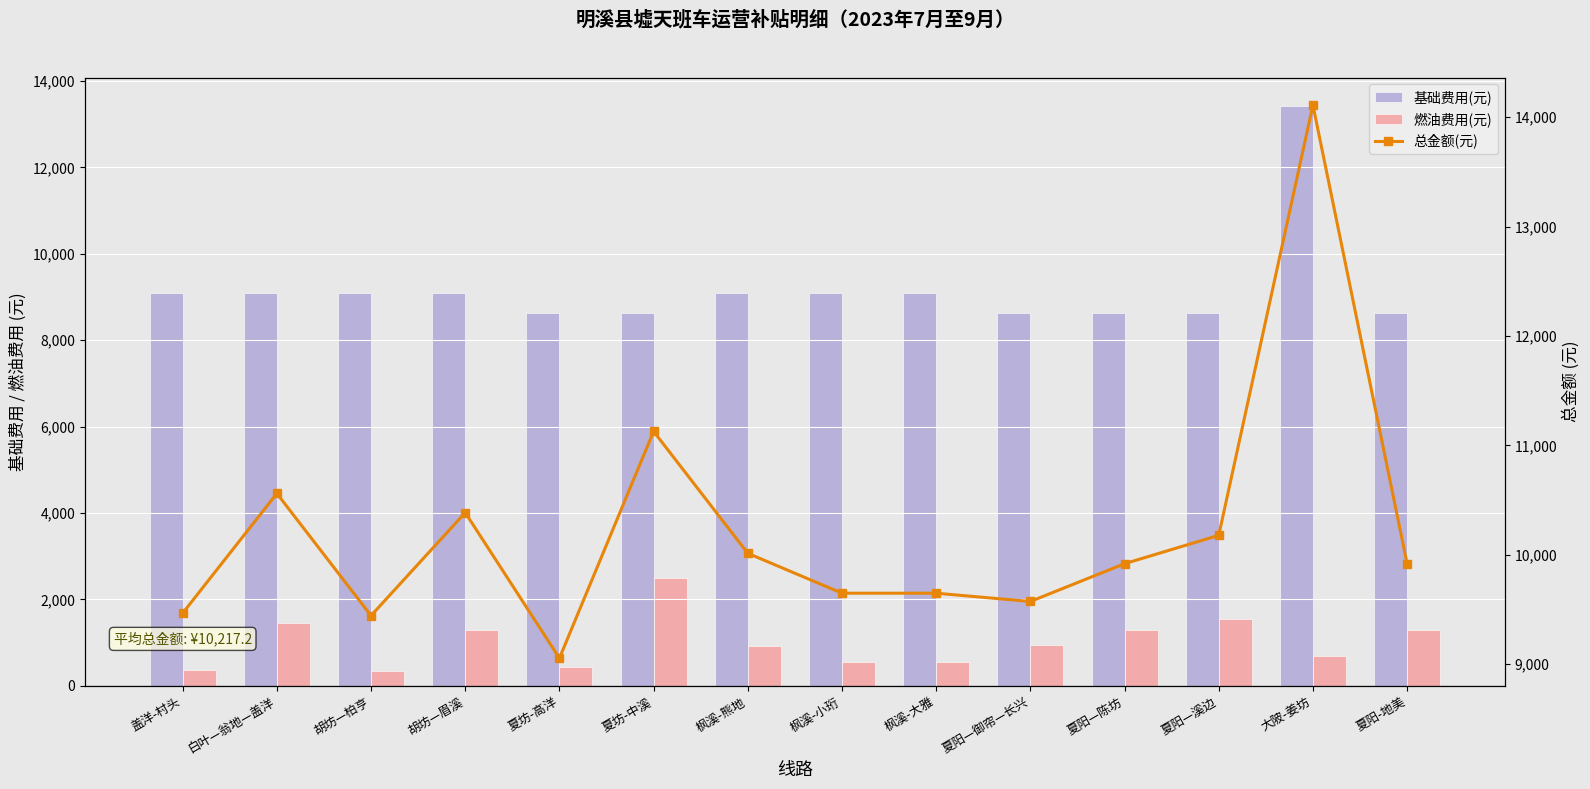

True or false: 燃油费用(元) has a value of 547.2 at 枫溪-小珩.

True